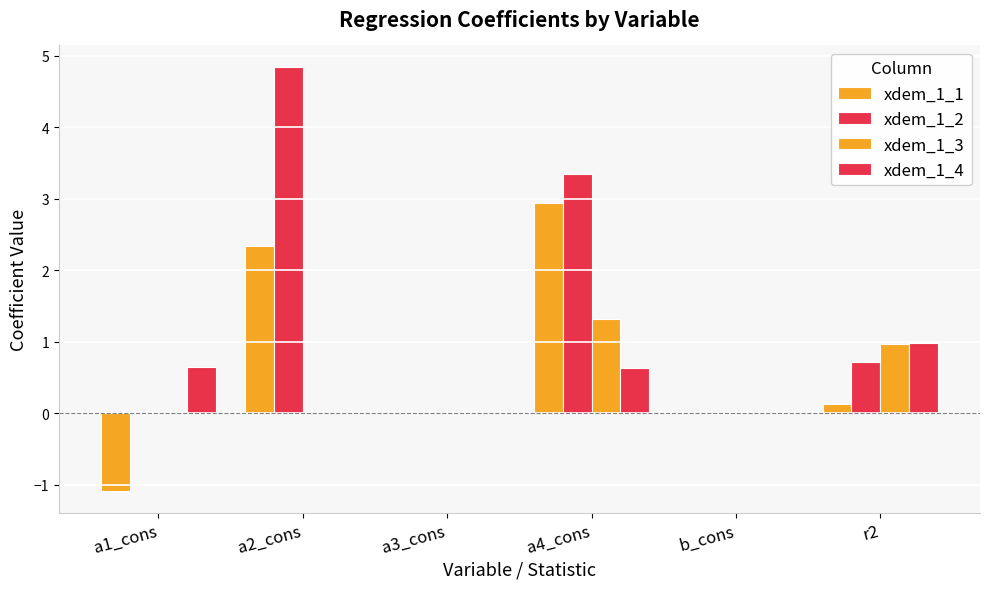

Is it true that xdem_1_1 equals 0.9 at a4_cons?

False